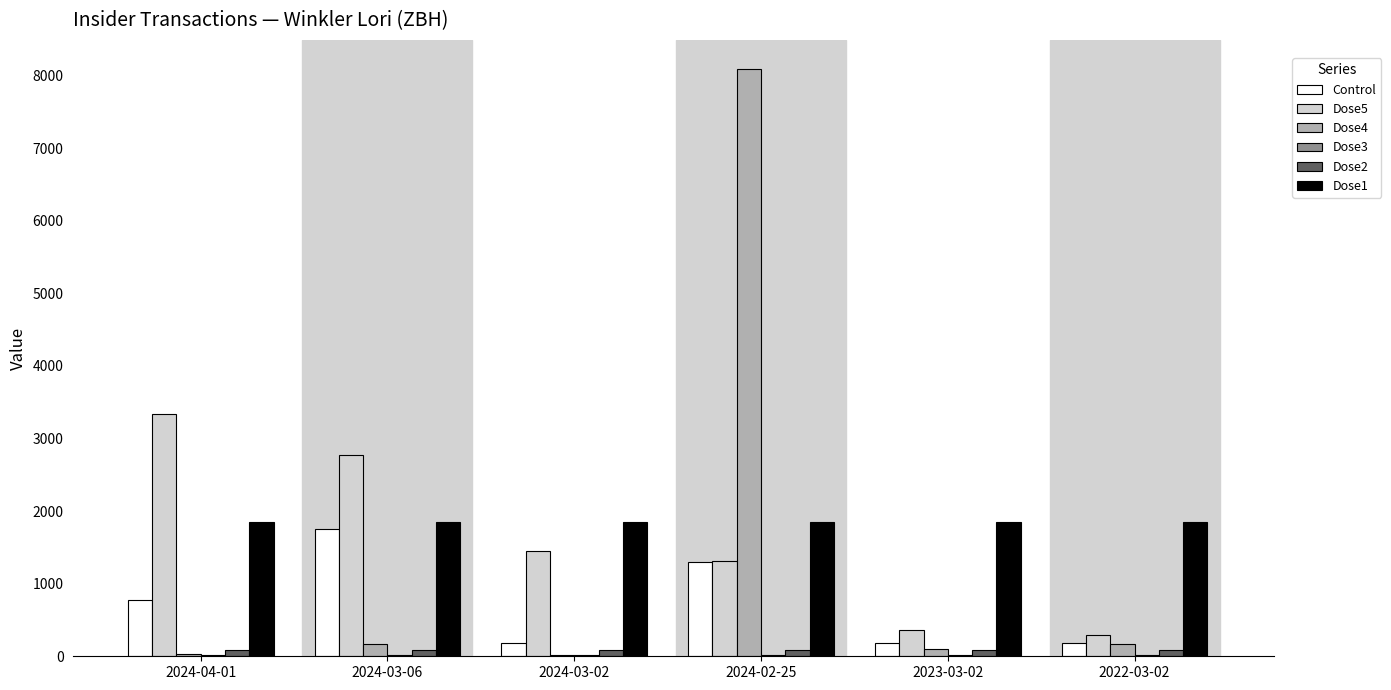

The value of Dose1 at 2024-04-01 is 1243.3. True or false?

False